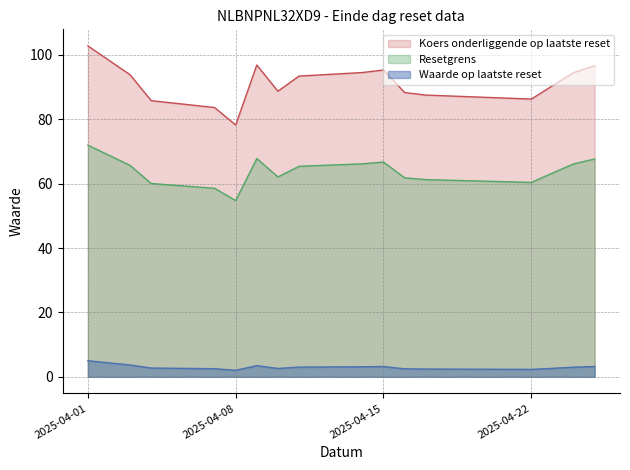

Between 2025-04-17 and 2025-04-09, which is larger?

2025-04-09